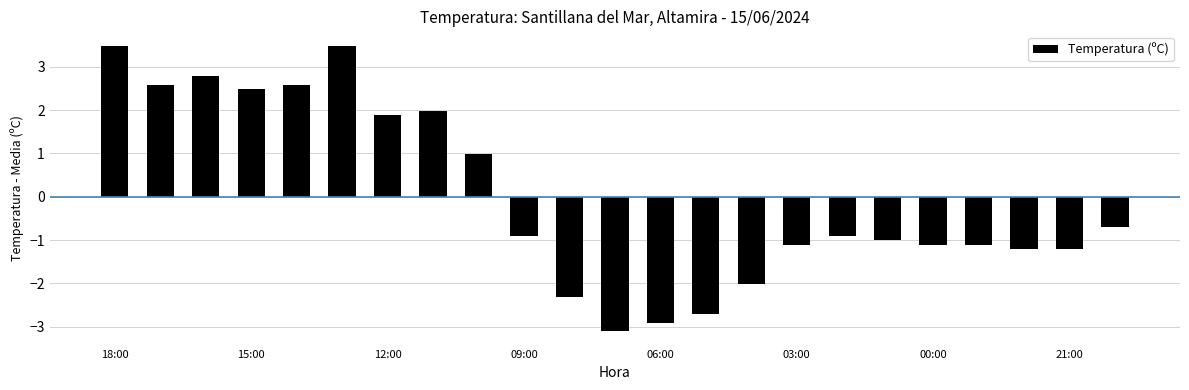

What is the value of the 18th bar from the left?

-1.0